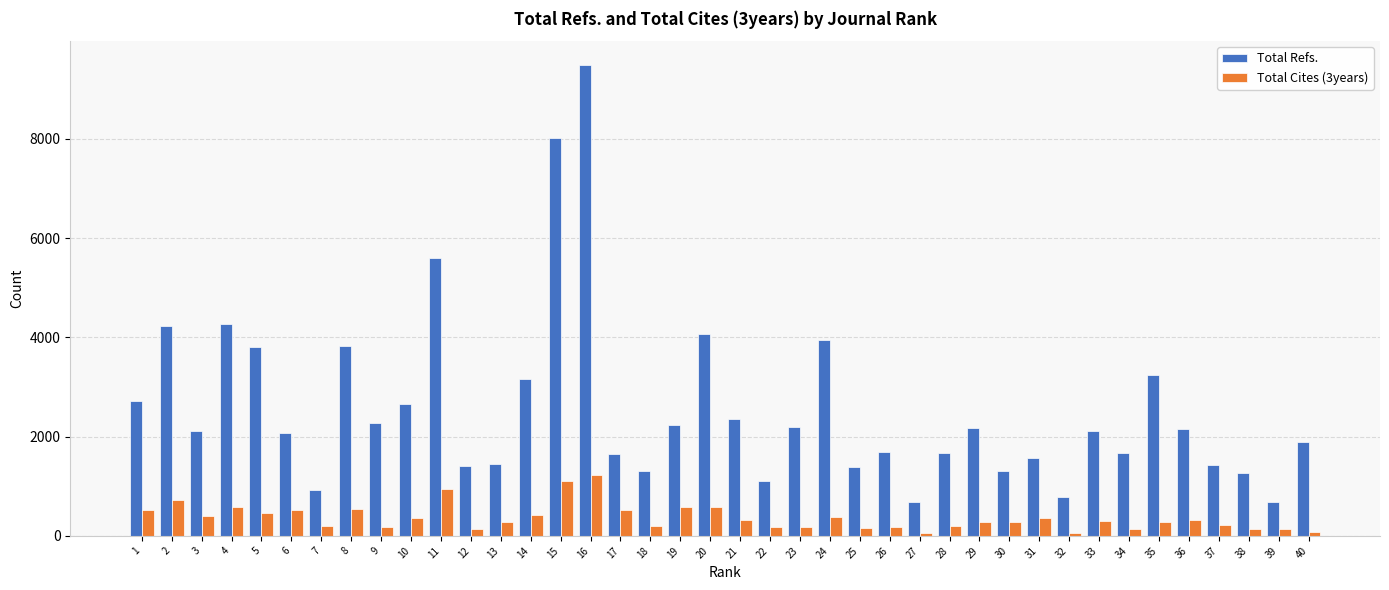

Is it true that Total Cites (3years) equals 211 at 37?

True